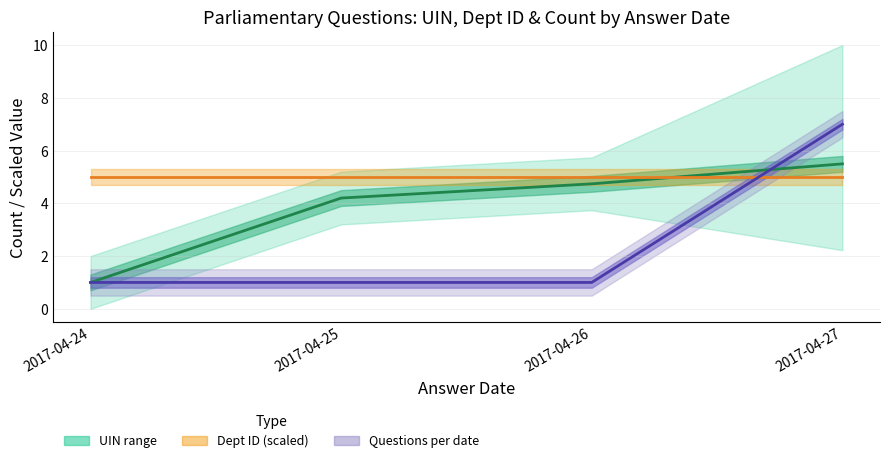

How many Questions per date values are between 1 and 7?

4